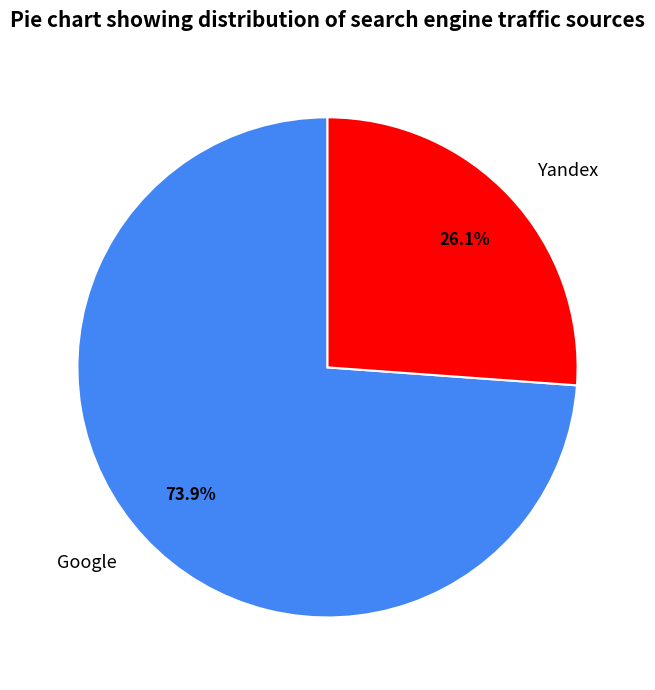

What percentage do Google and Yandex together represent?

100.0%